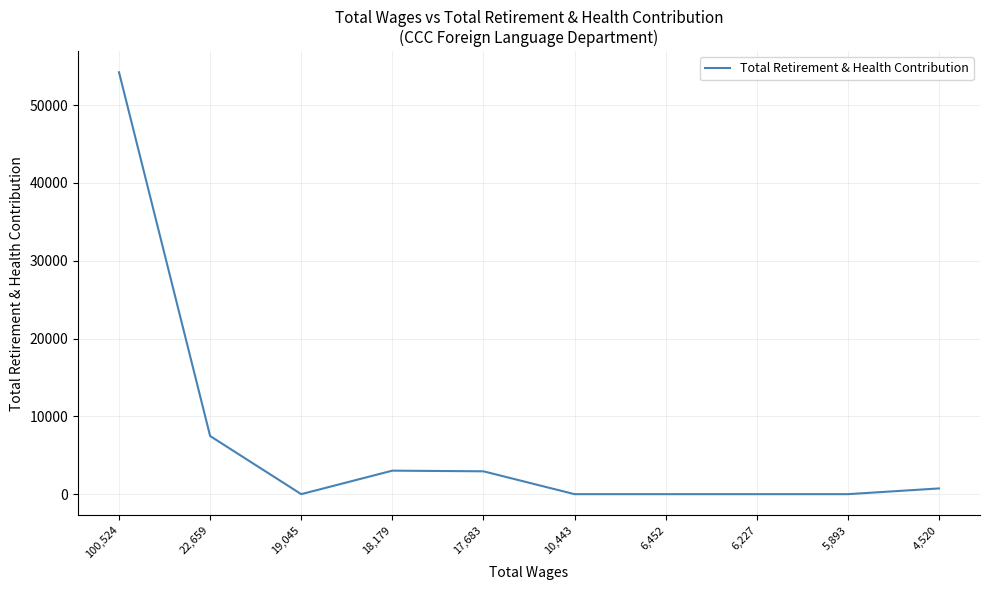

The chart shows a value of 0 at 10,443. True or false?

True